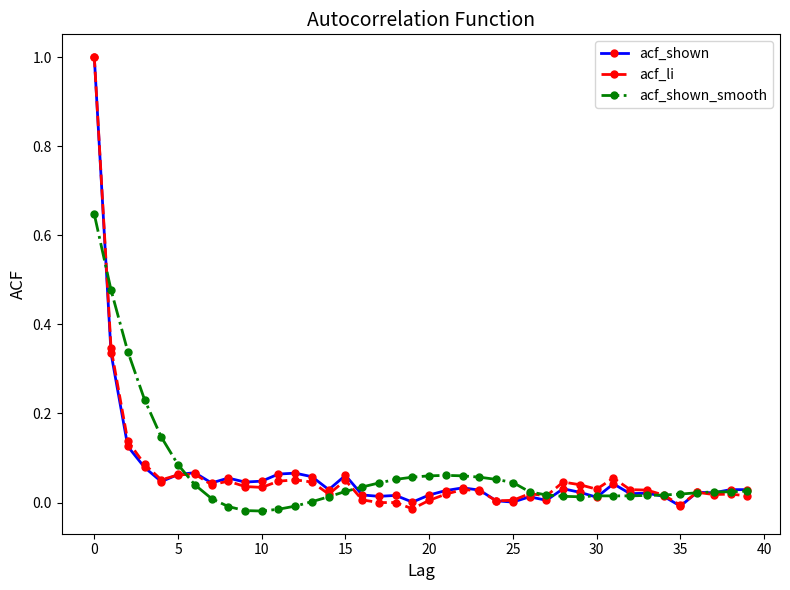

True or false: acf_shown and acf_li cross at least once.

True